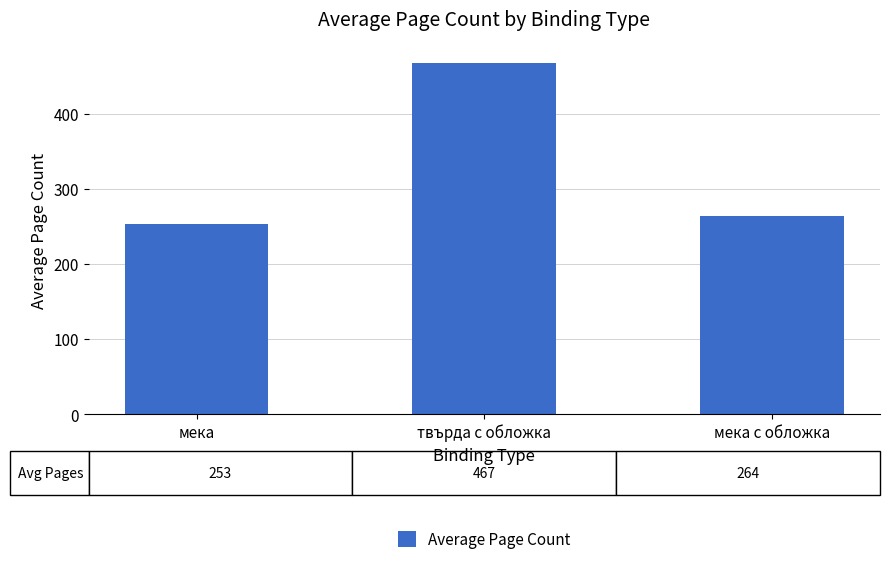

Which category has the highest value across all series?

твърда с обложка